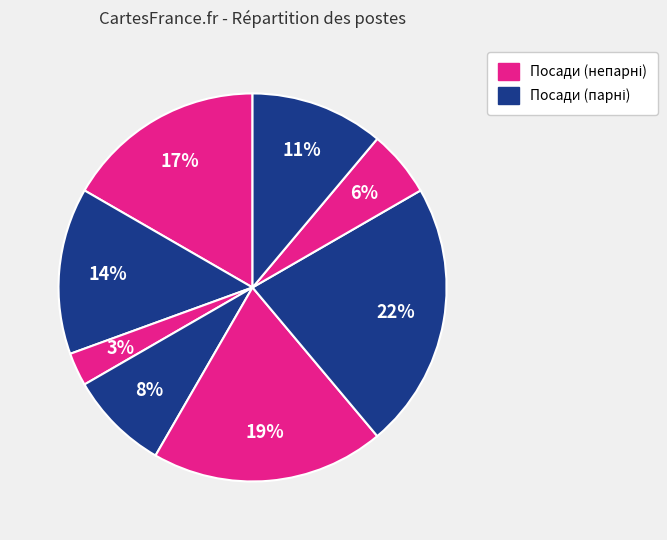

How many slices are in this pie chart?

8